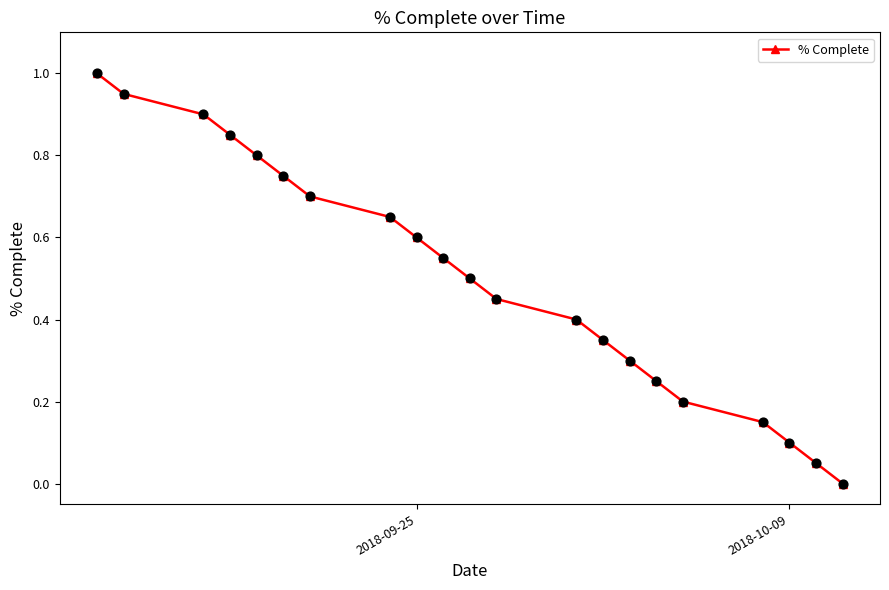

True or false: there are more than 1 points higher than both neighbors.

False